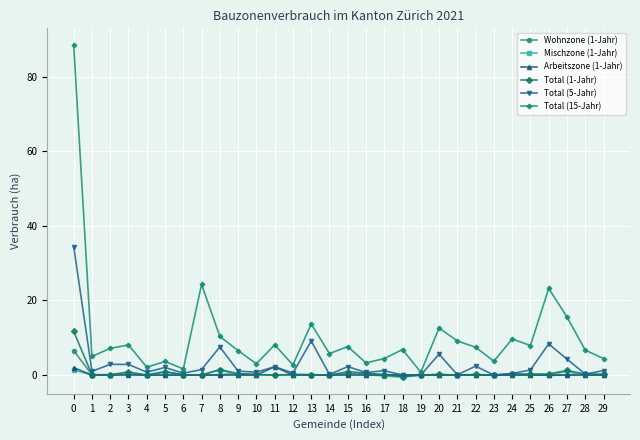

What is the maximum value shown in the chart?

88.5